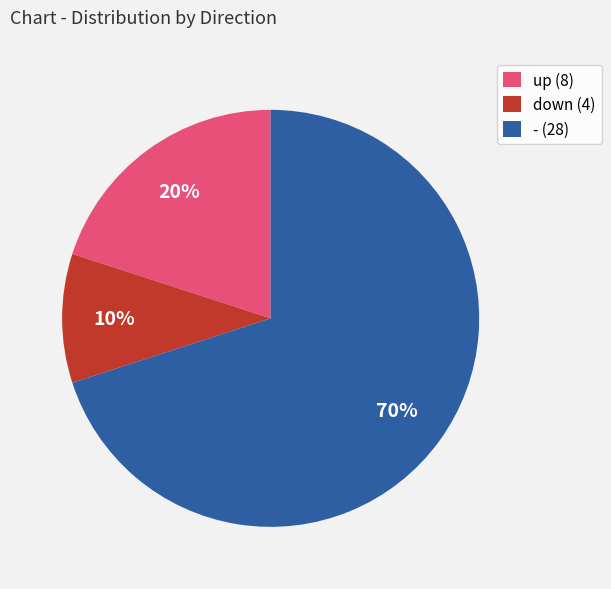

What percentage is the - slice, to the nearest percent?

70%